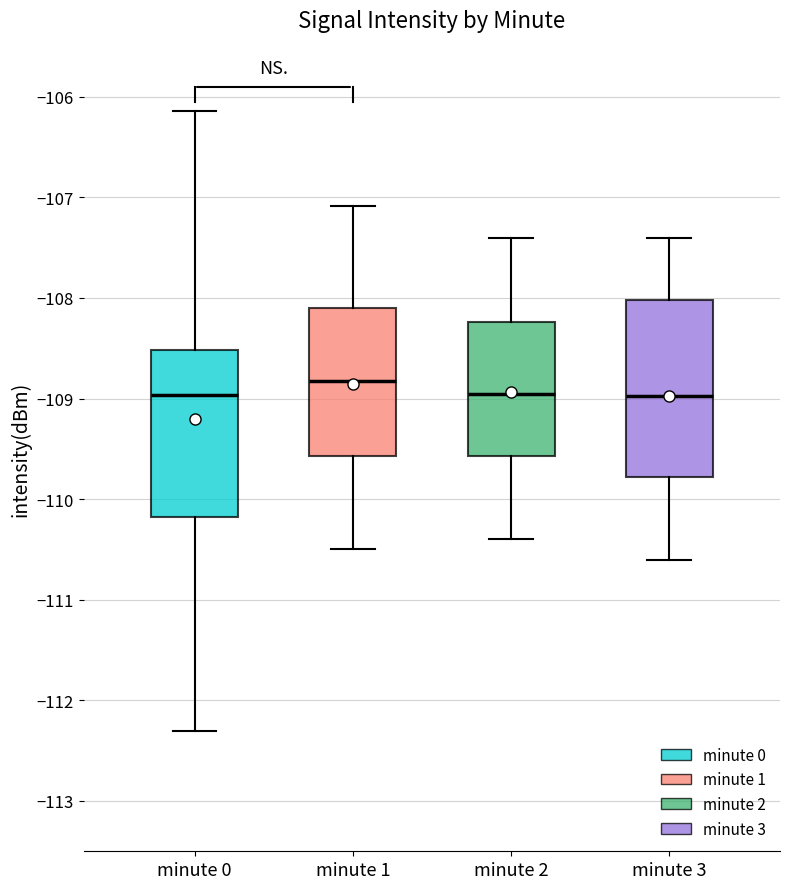

Reading left to right, transcribe this box plot: for each box, give where its median line is, the range the box spans, and where its two whiskers end, as read against the y-axis. The values are not printed on the chart, so give them approximately, as read against the axis.

minute 0: median -109.0, box -110.2 to -108.5, whiskers -112.3 to -106.1
minute 1: median -108.8, box -109.6 to -108.1, whiskers -110.5 to -107.1
minute 2: median -108.9, box -109.6 to -108.2, whiskers -110.4 to -107.4
minute 3: median -109.0, box -109.8 to -108.0, whiskers -110.6 to -107.4